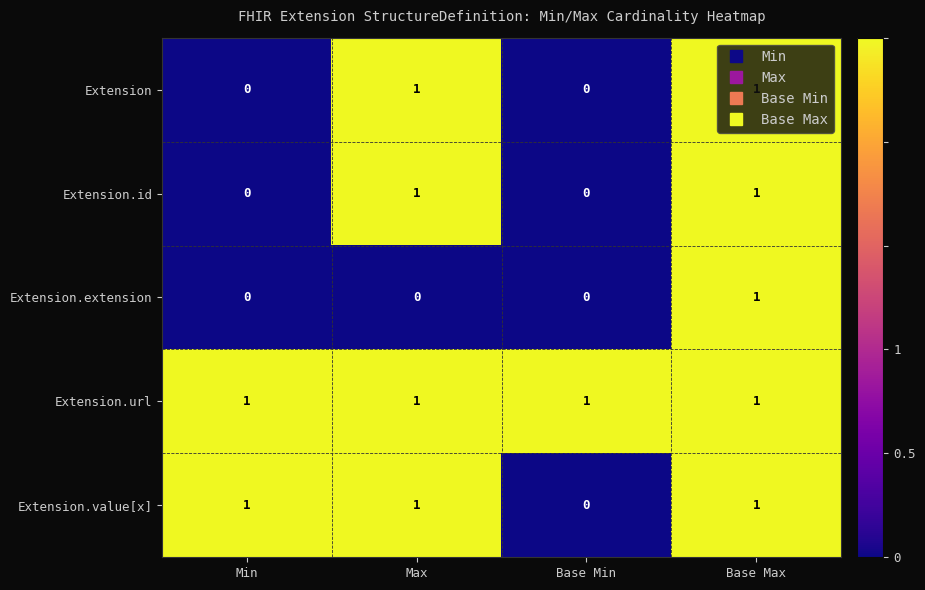

At how many categories does at least one series exceed 0?

4